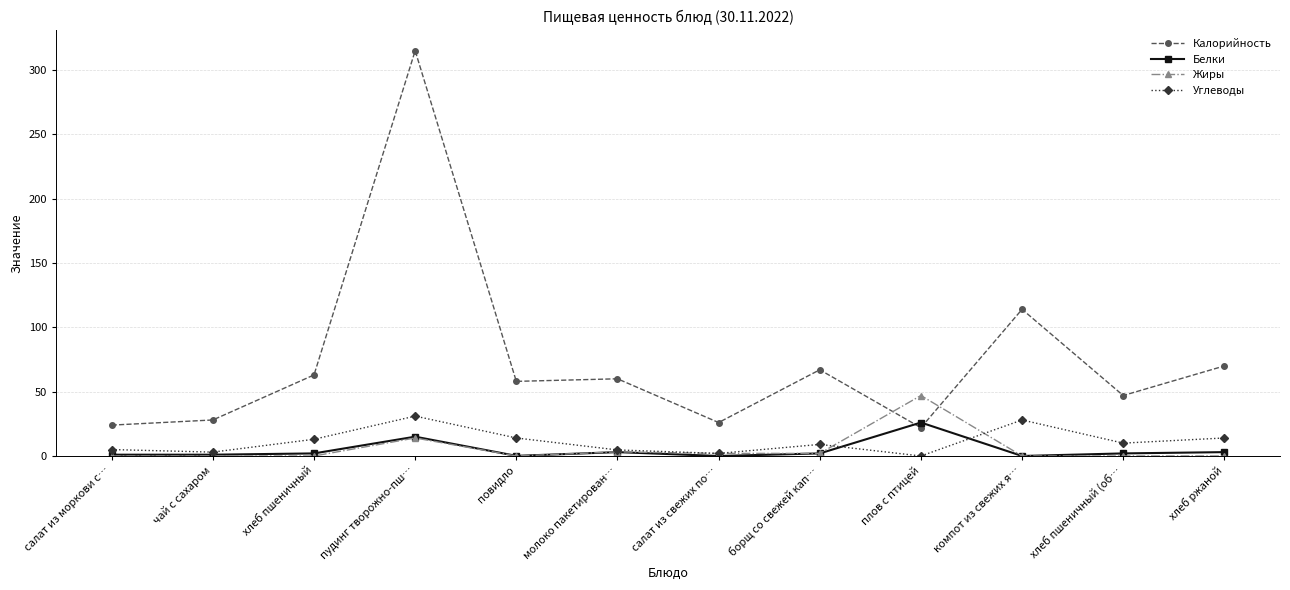

What are all the series names shown in the legend?

Калорийность, Белки, Жиры, Углеводы